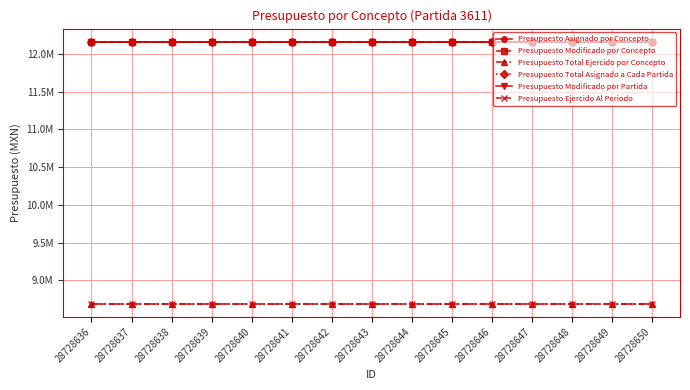

Does the chart have visible grid lines?

Yes